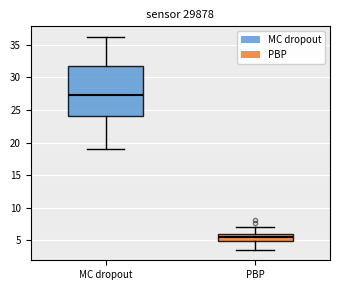

Where does the lower whisker of the box for PBP end on the y-axis? The values are not printed on the chart, so give them approximately, as read against the axis.

3.5